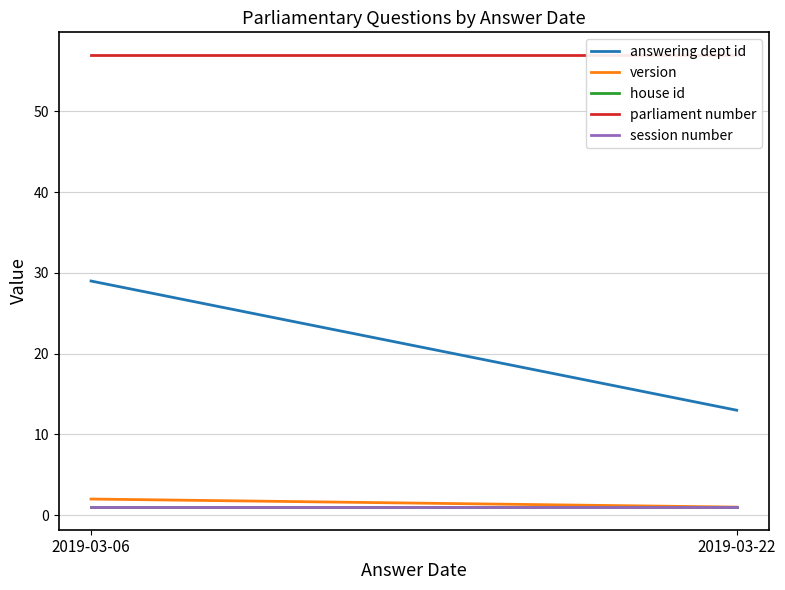

How many distinct data groups are displayed?

5